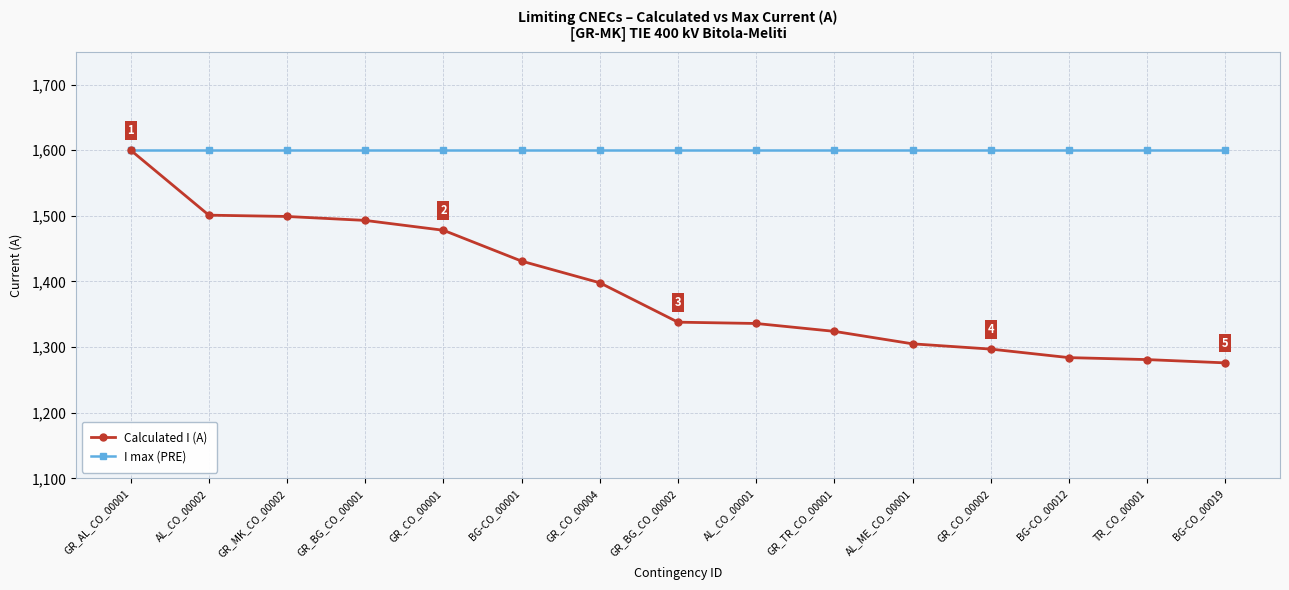

The I max (PRE) series shows 1600 at GR_TR_CO_00001. True or false?

True